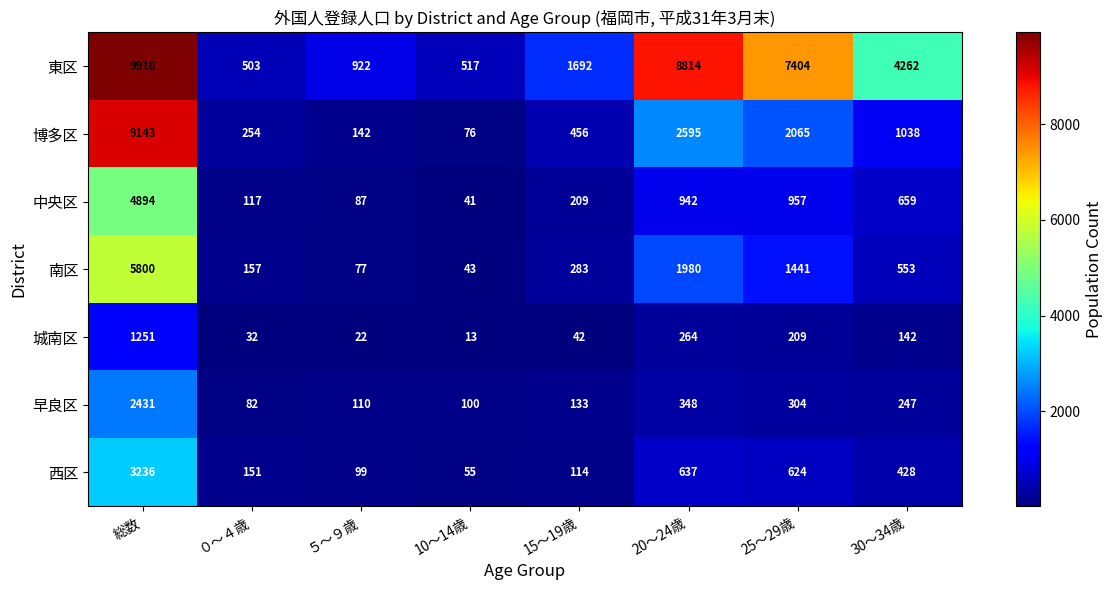

The value of 東区 at 20～24歳 is 5700. True or false?

False